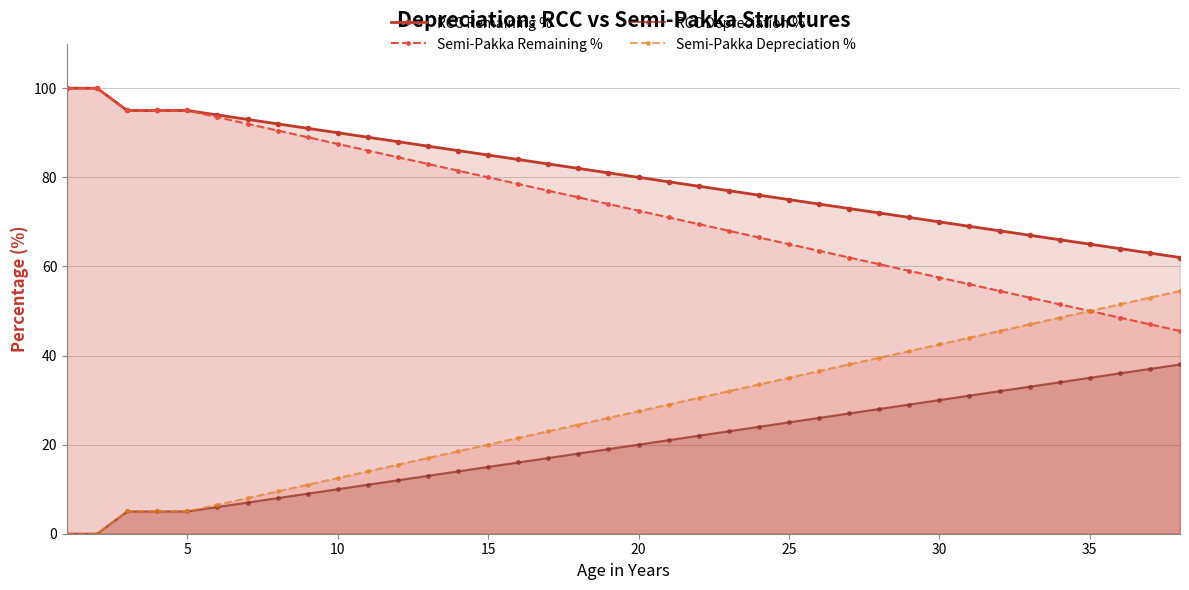

What is the spread (max minus min) of values at 10?

80.0